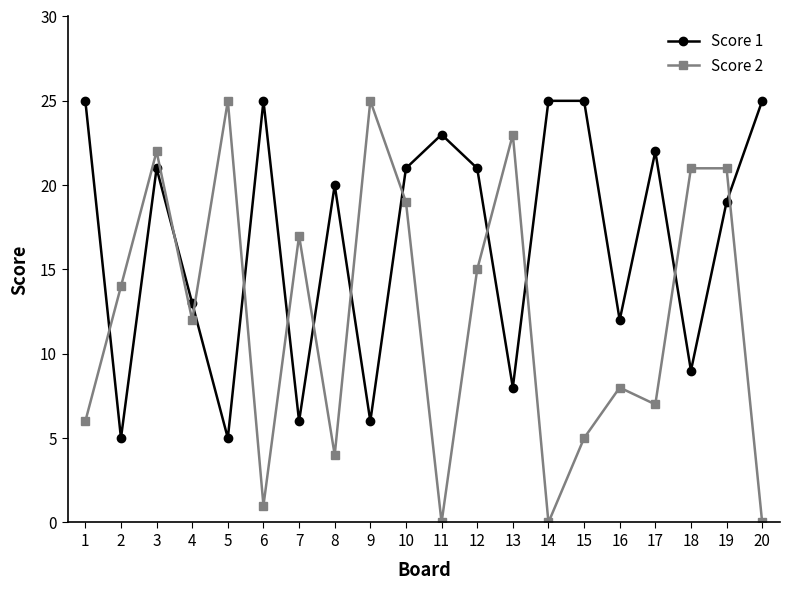

What is the greatest value displayed?

25